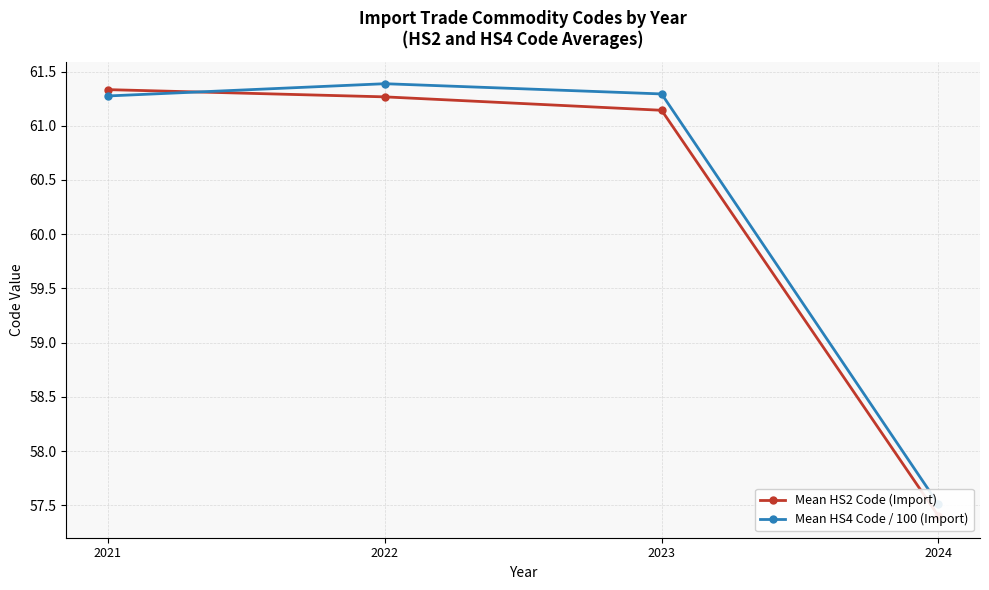

At how many categories does at least one series exceed 60?

3